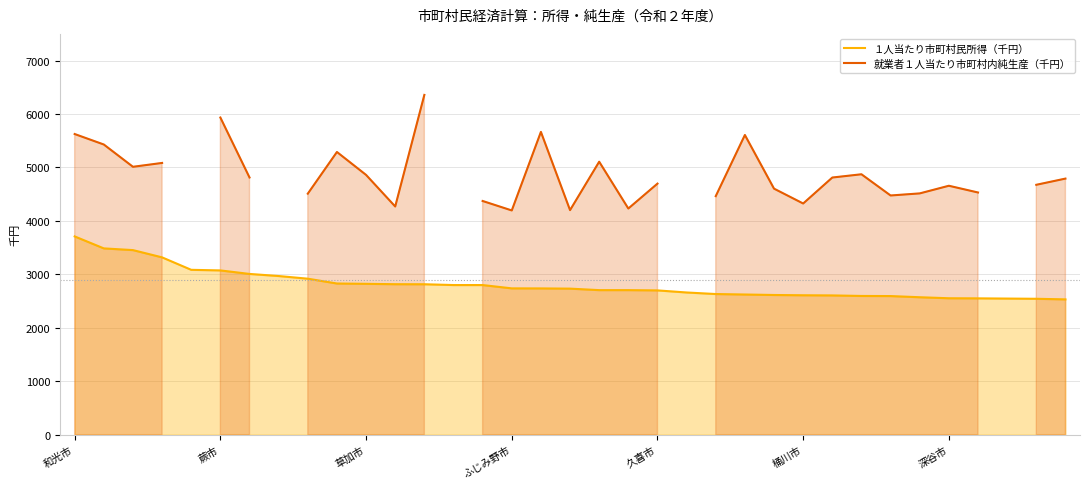

True or false: １人当たり市町村民所得（千円） and 就業者１人当たり市町村内純生産（千円） intersect in this chart.

False